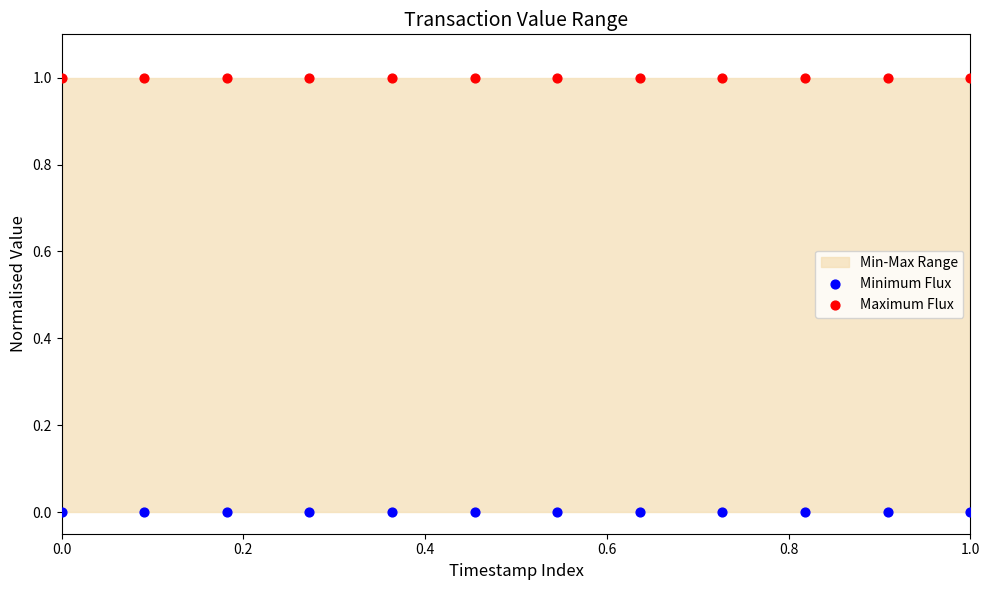

Which series contains the highest Y value?

Maximum Flux